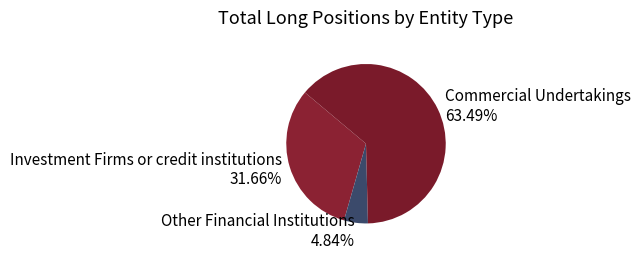

Rank the categories by value from highest to lowest.

Commercial Undertakings 63.49%, Investment Firms or credit institutions 31.66%, Other Financial Institutions 4.84%